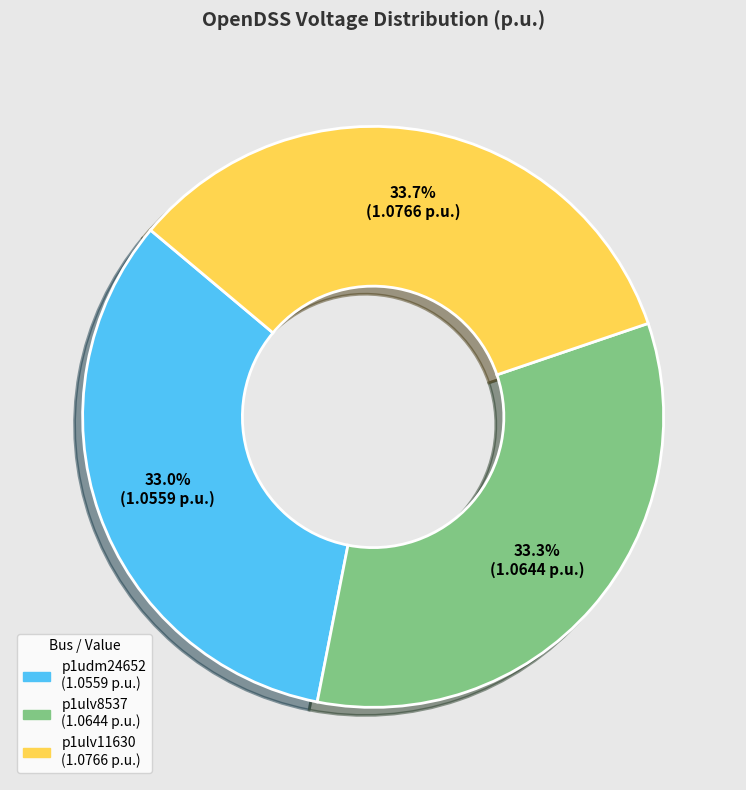

Is it true that p1ulv8537 is 27% of the pie?

False